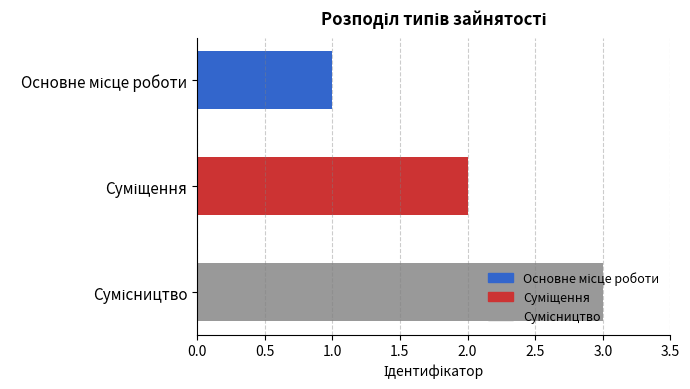

What is the sum of all values?

6